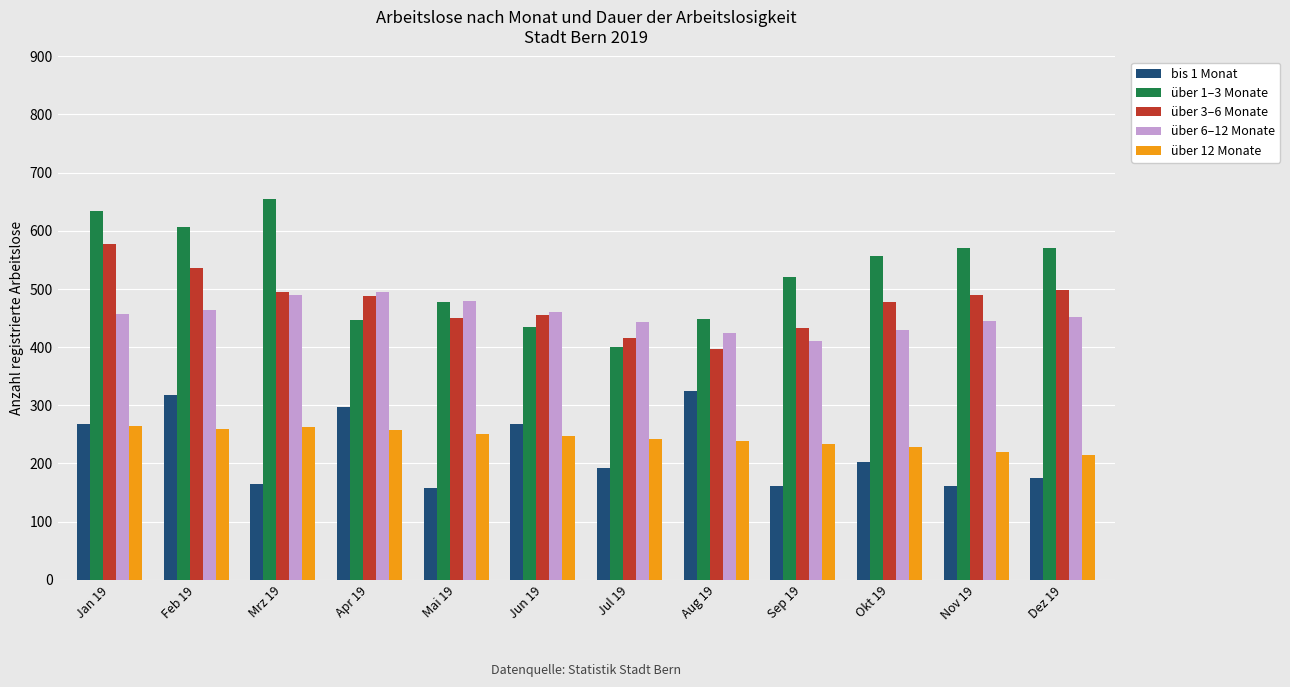

The über 6–12 Monate series shows 425 at Aug 19. True or false?

True